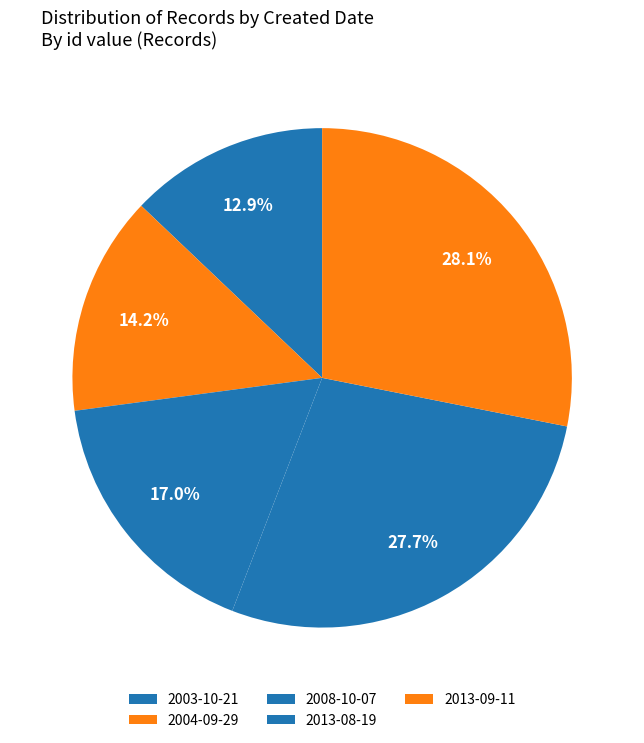

How many segments does this pie chart have?

5